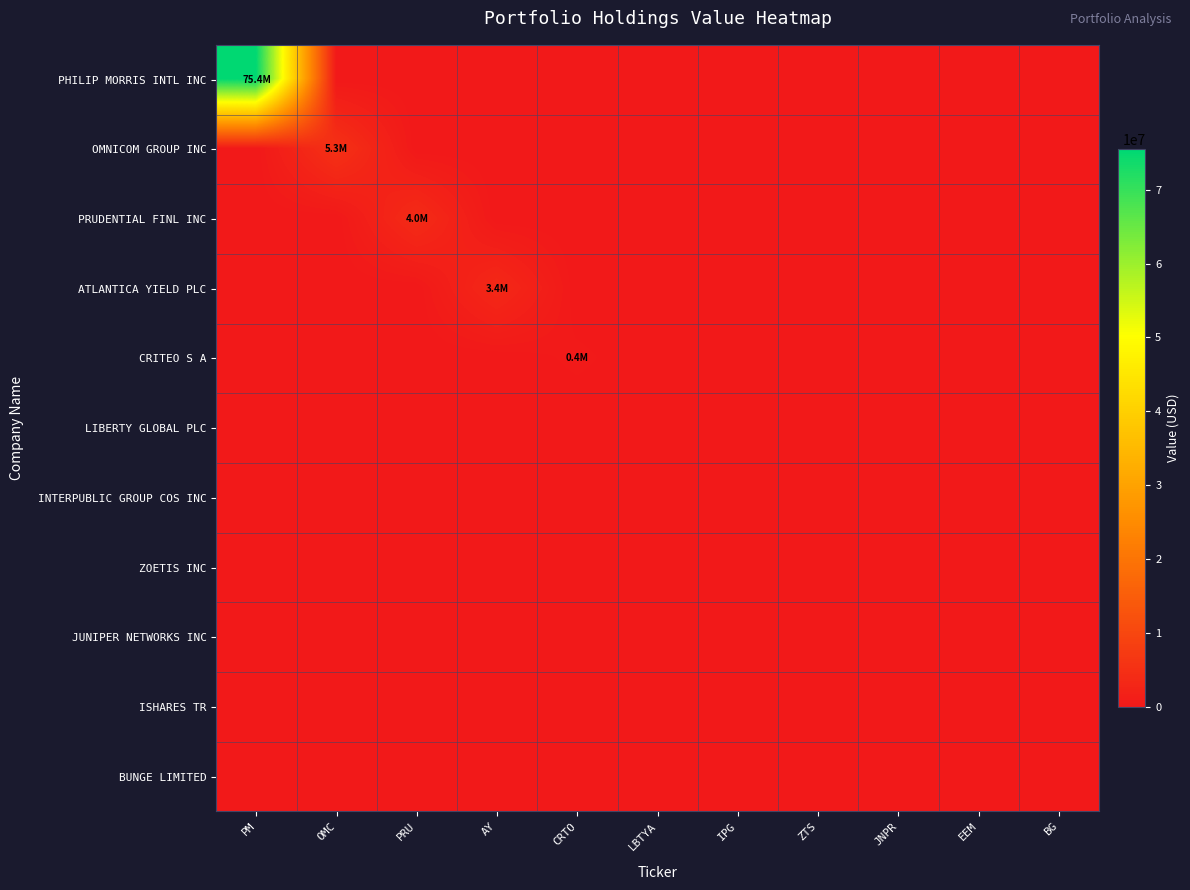

Count the number of categories in the chart.

11